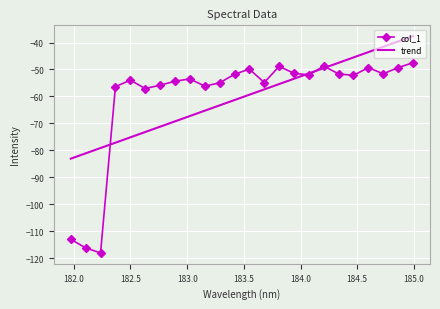

Reading left to right, extract all data points from this chart.

-113.0	-116.2	-118.1	-56.4	-54.0	-57.1	-55.8	-54.4	-53.5	-56.2	-55.0	-51.8	-49.9	-54.8	-48.8	-51.4	-52.0	-48.7	-51.6	-52.2	-49.3	-51.6	-49.3	-47.5